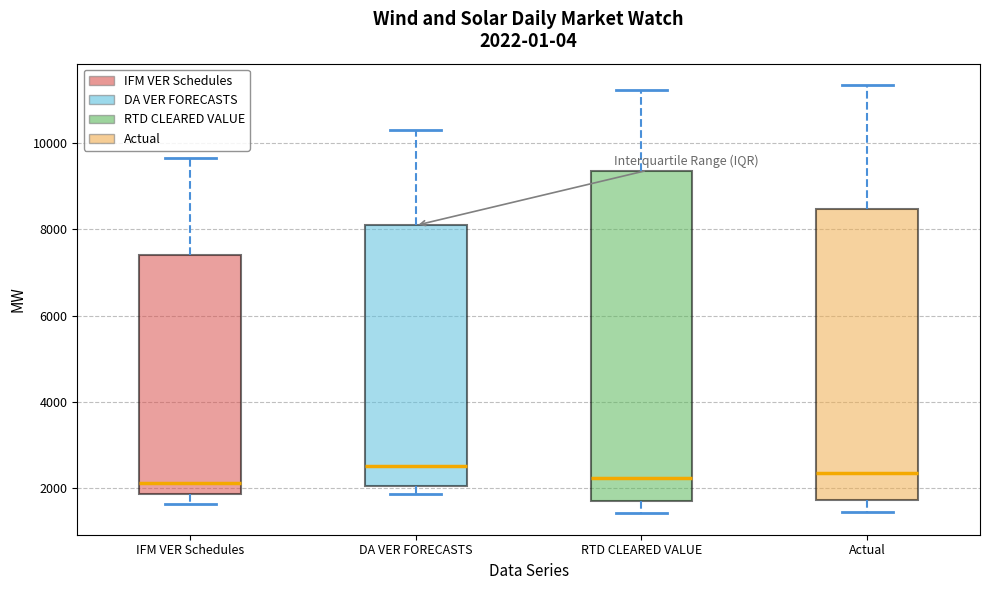

Comparing the boxes themselves (not the whiskers), which one is the tallest?

RTD CLEARED VALUE